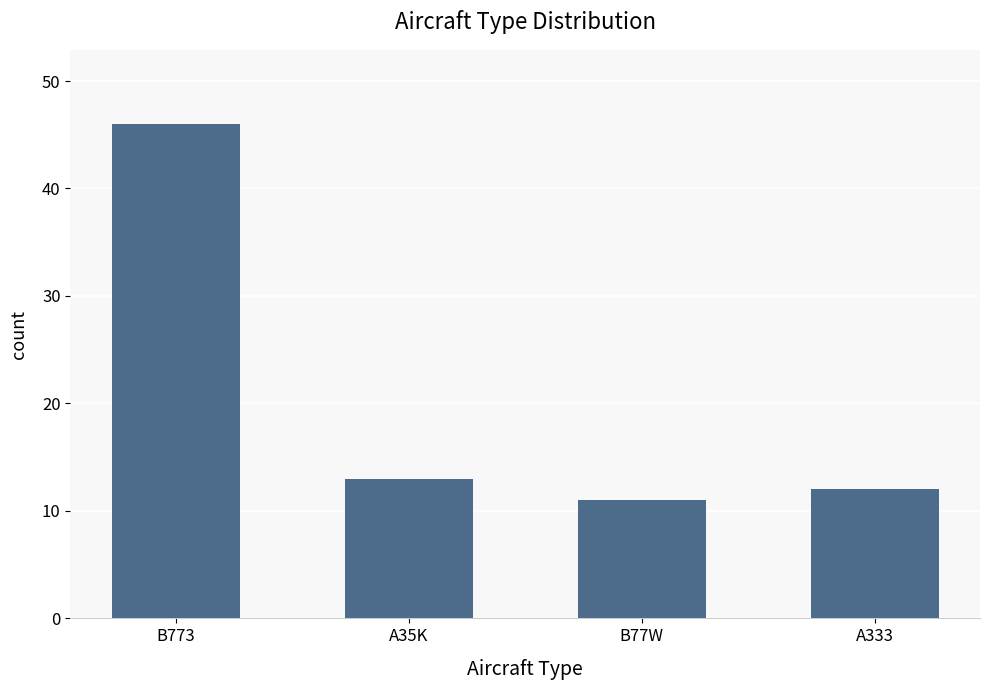

What is the difference between the maximum and minimum values?

35